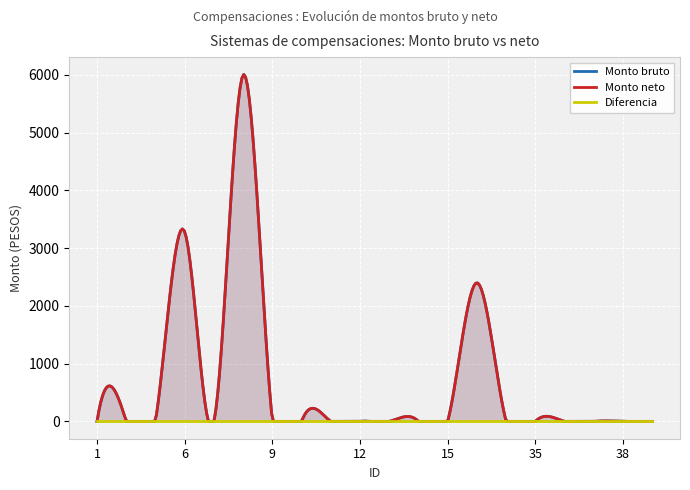

Is it true that Monto bruto equals 0.0 at 34?

True